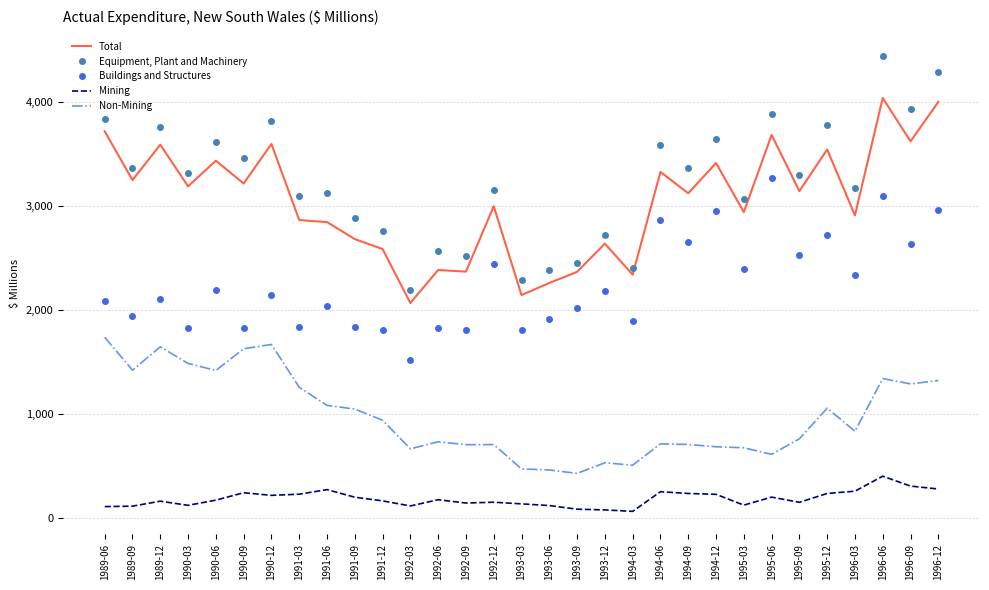

Which series has the widest spread of values?

Equipment, Plant and Machinery